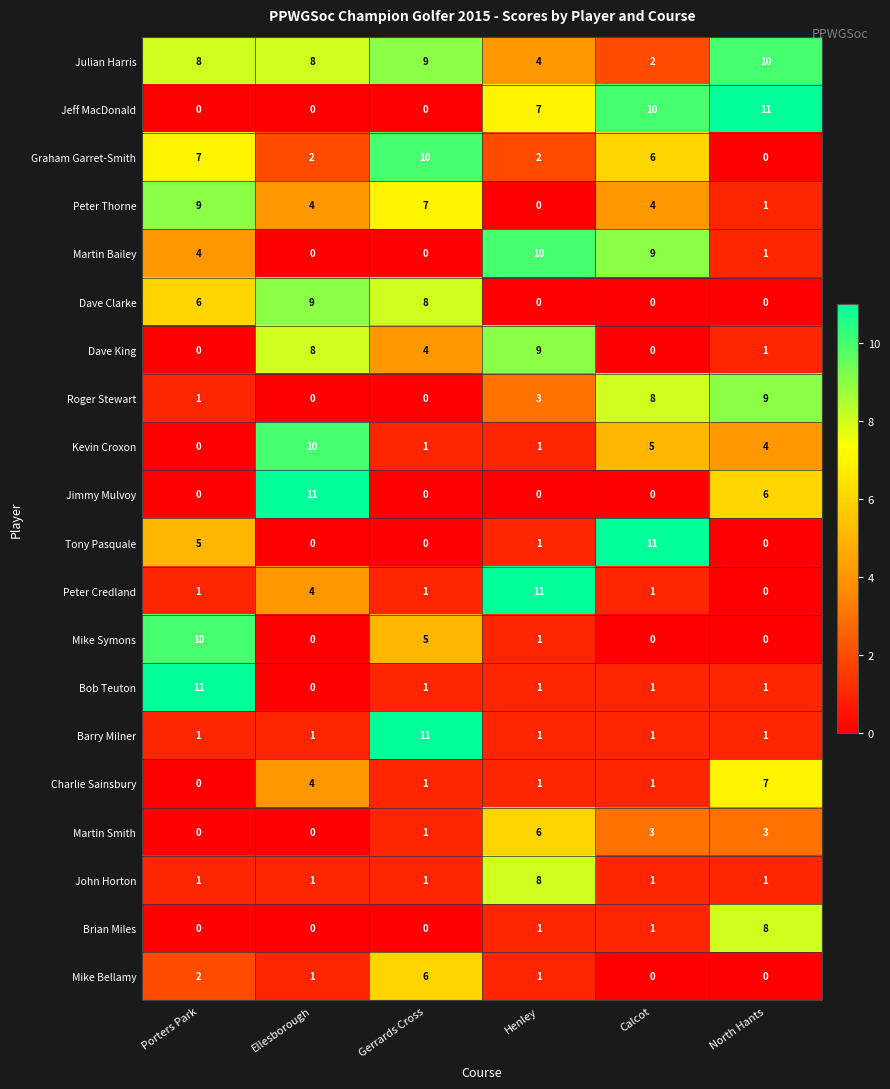

How many Barry Milner values are between 1 and 2?

5